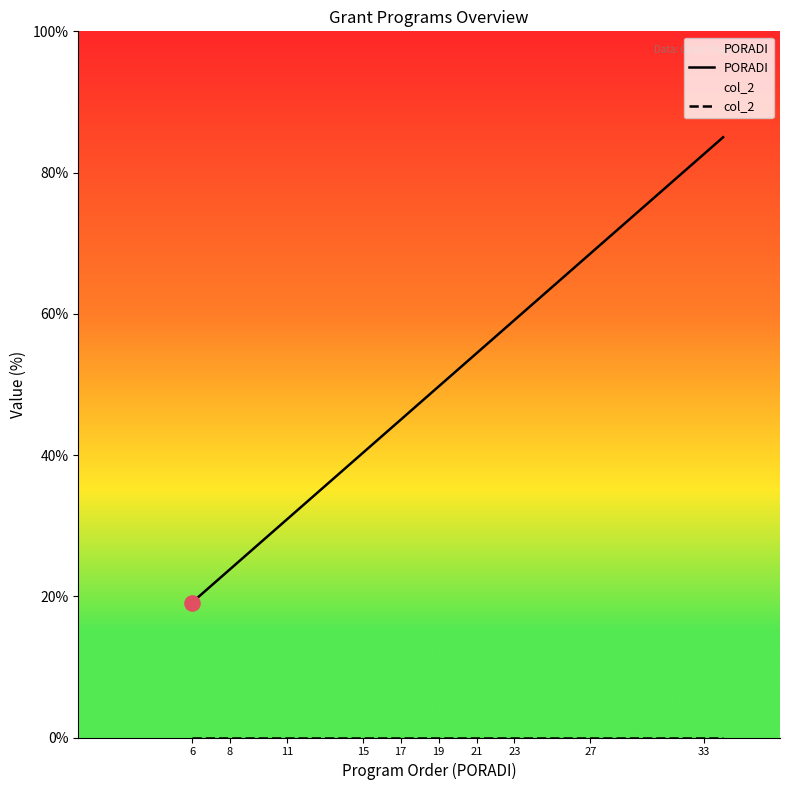

Which series reaches the minimum Y coordinate?

col_2